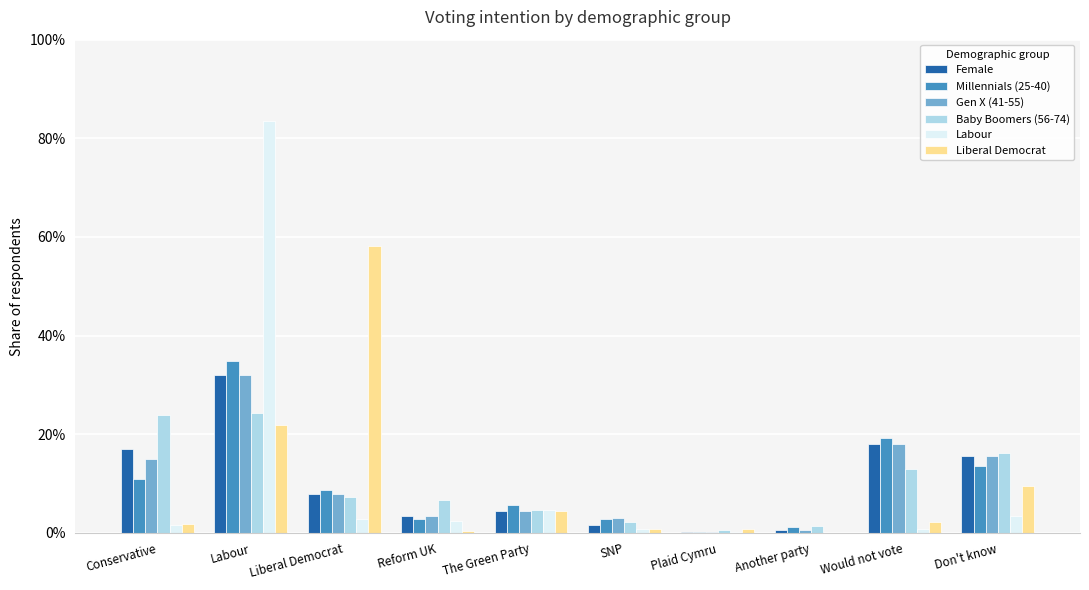

Is it true that Baby Boomers (56-74) equals 0.0 at SNP?

False